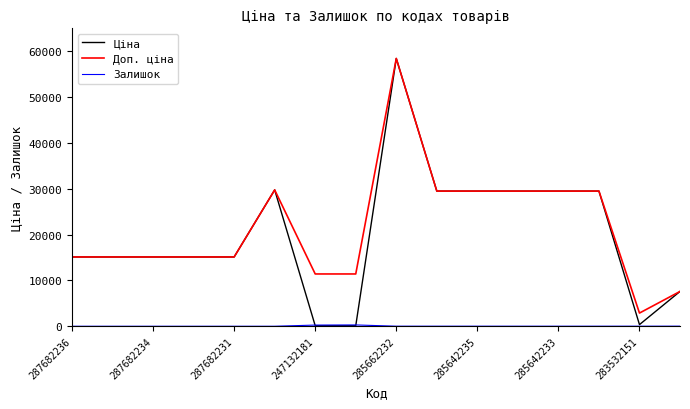

Which series has the widest spread of values?

Ціна